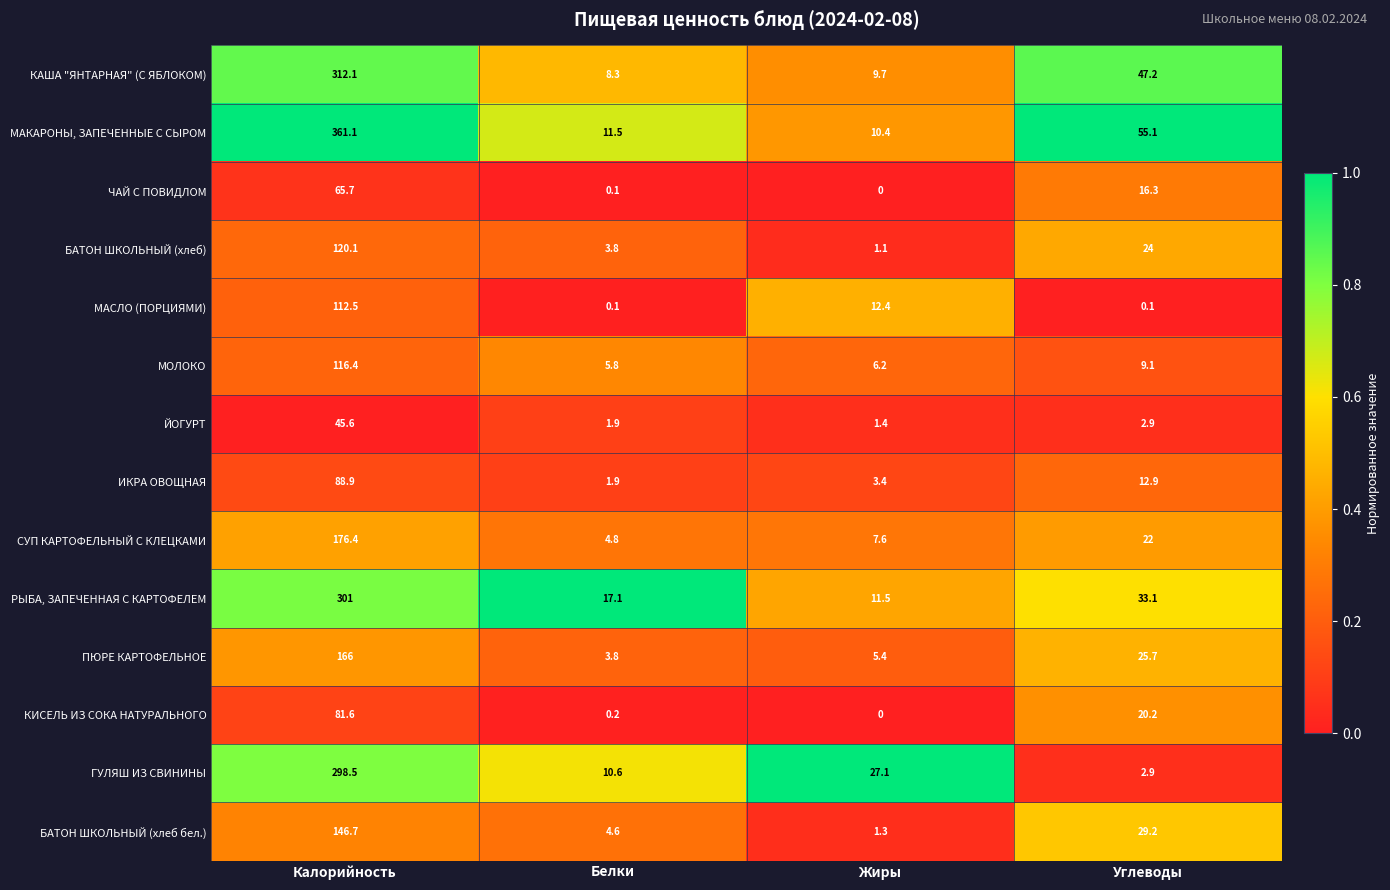

What is the difference between the ЧАЙ С ПОВИДЛОМ values at Белки and Углеводы?

16.2